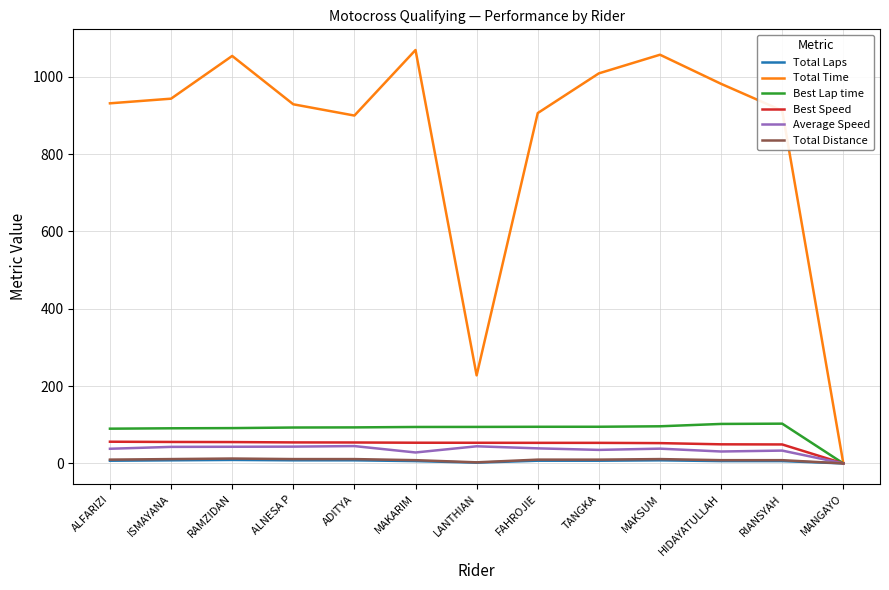

Which series has the largest total across all categories?

Total Time